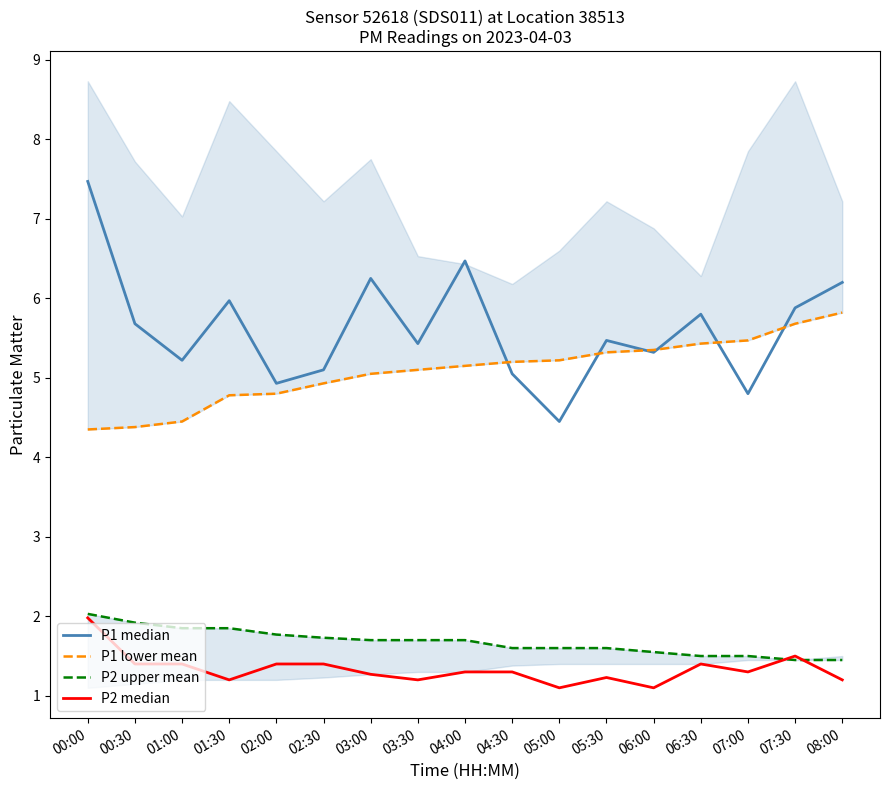

What is the sum of the P1 median values at 01:00 and 03:00?

11.5